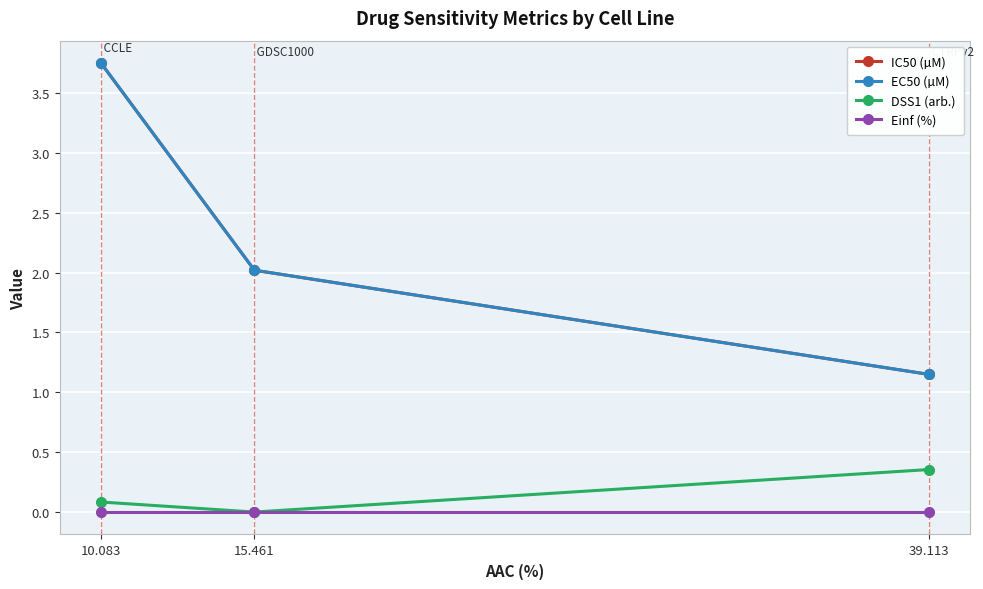

Is the value of EC50 (µM) at 39.113 greater than the value of DSS1 (arb.) at 15.461?

Yes